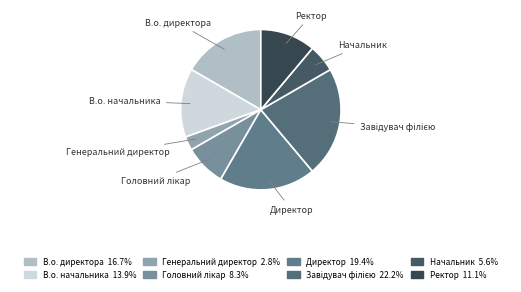

What is the smallest slice in the pie chart?

Генеральний директор